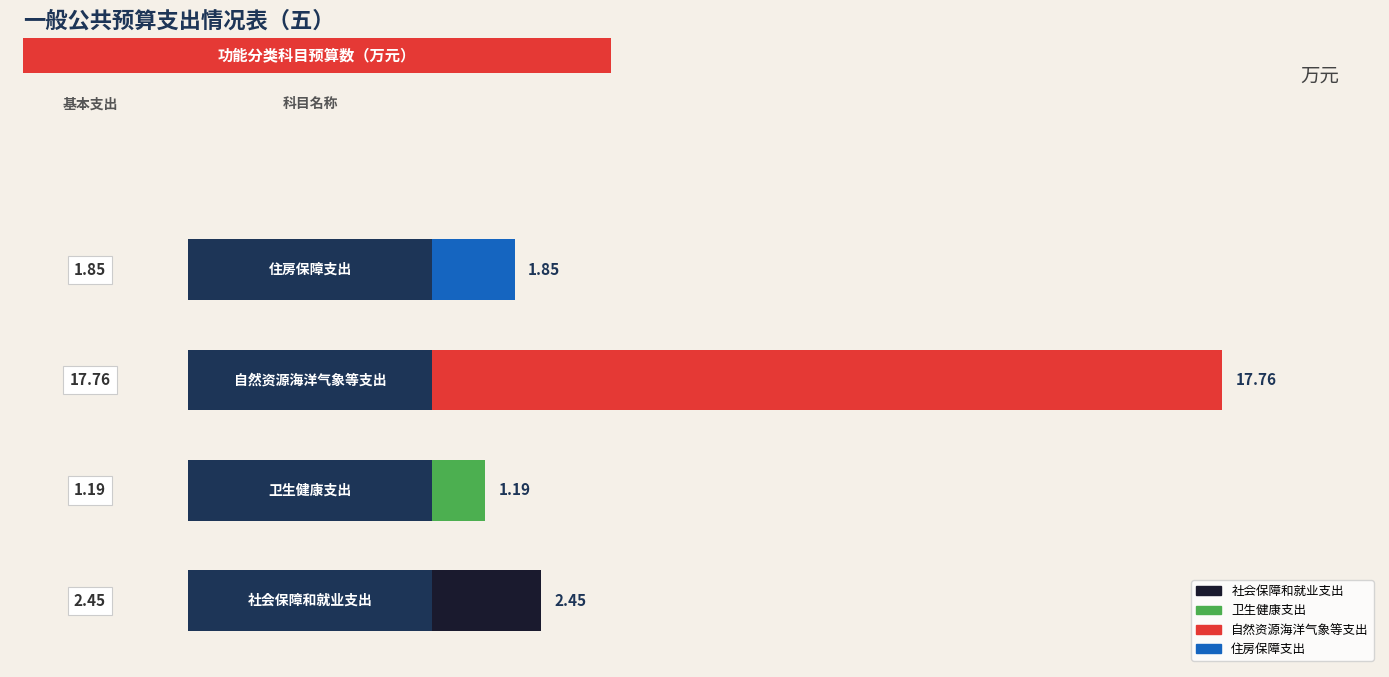

What is the change in value from 0 to 2?

+15.3